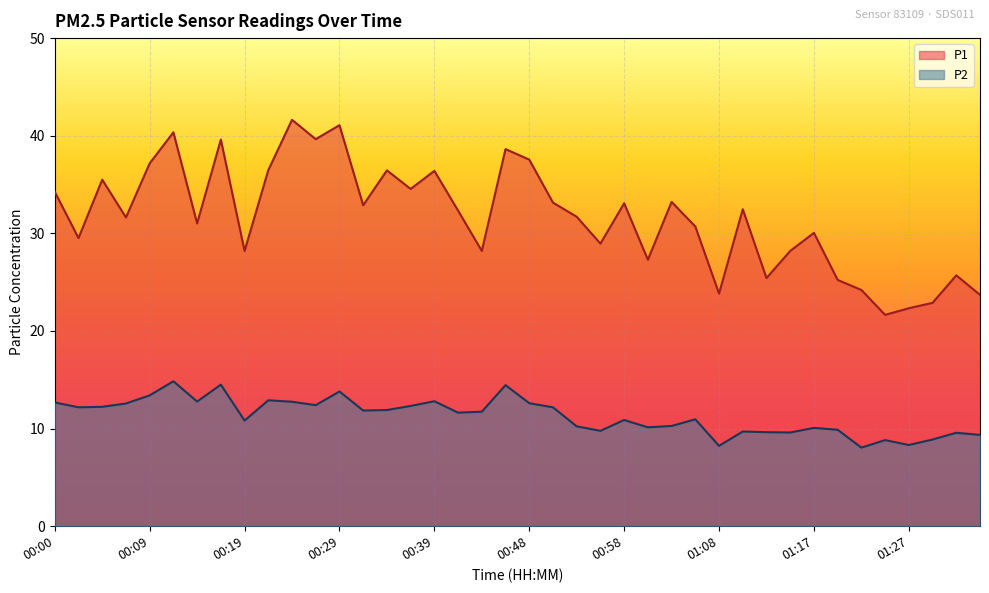

List the labels in order of P2 value, smallest first.

01:22, 01:08, 01:27, 01:25, 01:30, 01:35, 01:32, 01:15, 01:13, 01:10, 00:56, 01:20, 01:17, 01:00, 00:53, 01:03, 00:19, 00:58, 01:05, 00:41, 00:43, 00:31, 00:34, 00:02, 00:51, 00:05, 00:36, 00:26, 00:07, 00:48, 00:00, 00:24, 00:14, 00:39, 00:22, 00:09, 00:29, 00:46, 00:17, 00:12